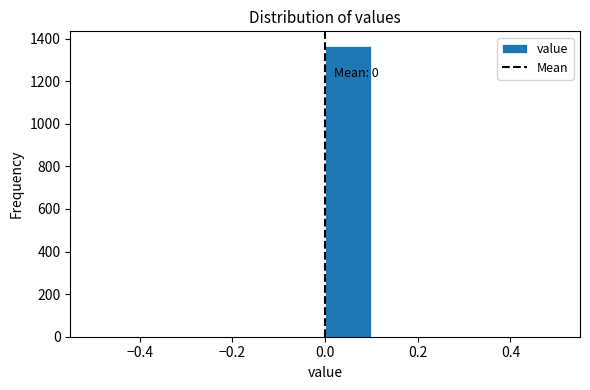

Over which range of the x-axis is the bar tallest?

0.0 to 0.1